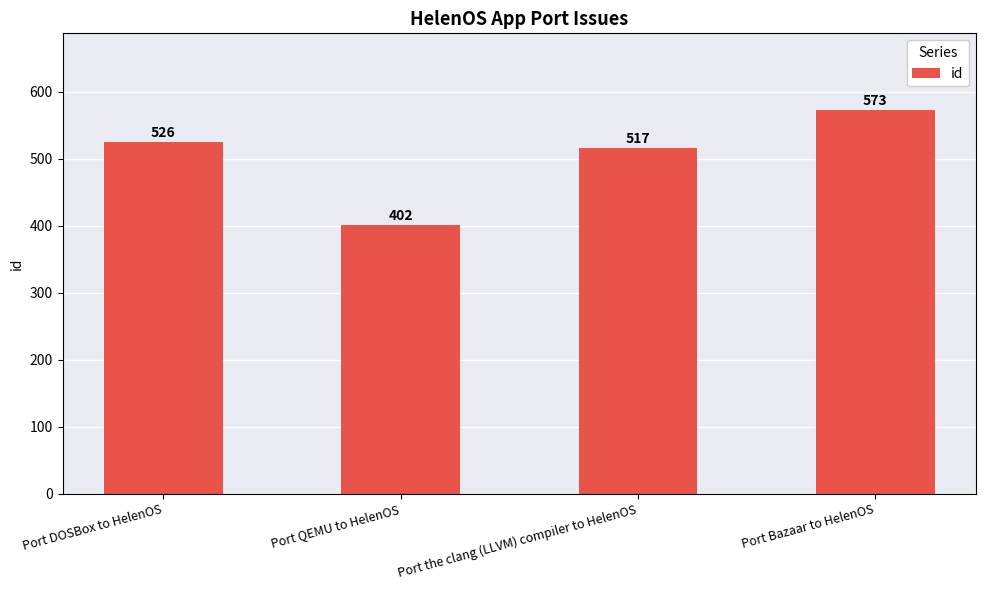

What is the change in value from Port DOSBox to HelenOS to Port the clang (LLVM) compiler to HelenOS?

-9